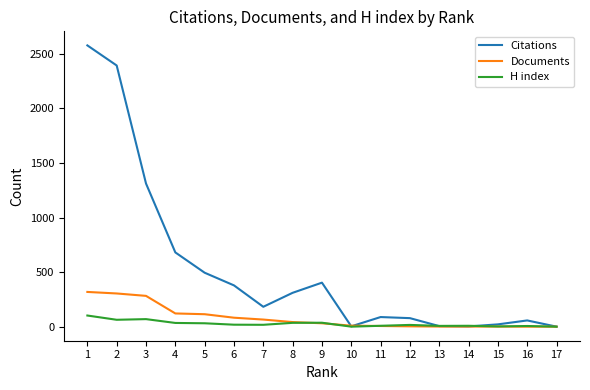

Rank the series by their maximum value, from highest to lowest.

Citations, Documents, H index